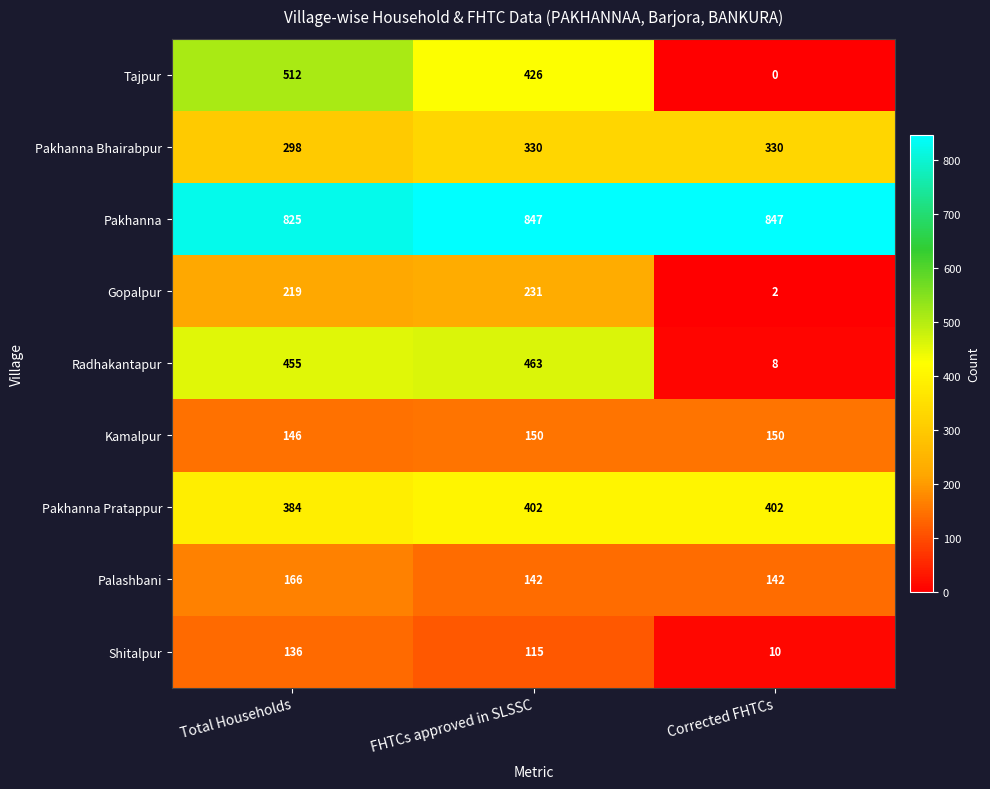

Which series has the largest total across all categories?

Pakhanna